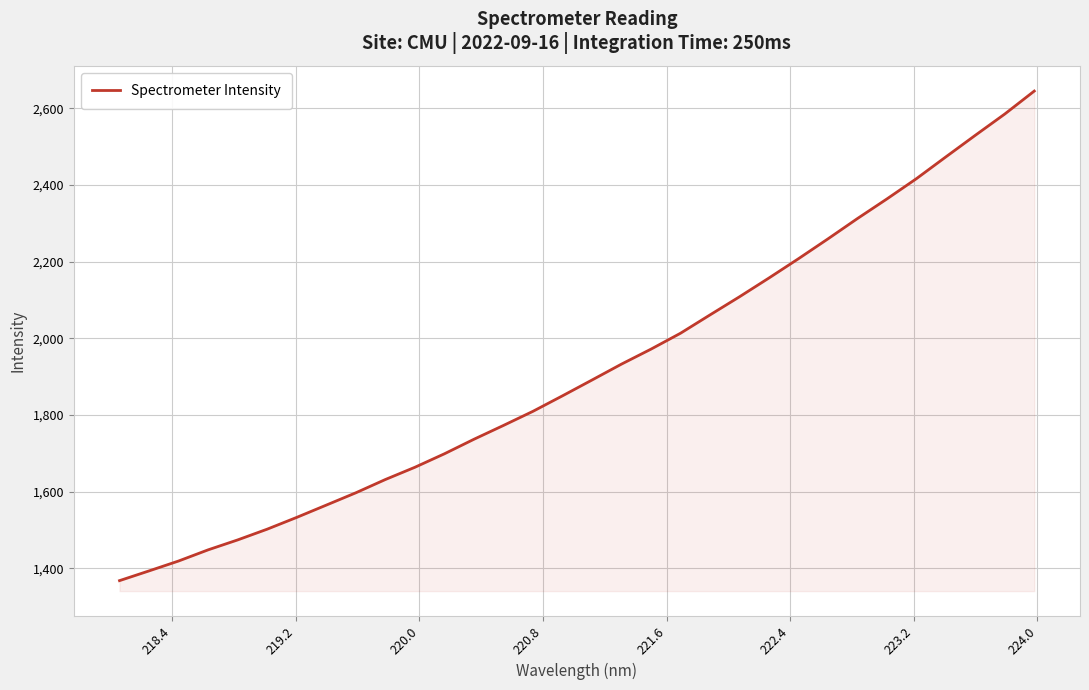

What is the greatest value displayed?

2645.2